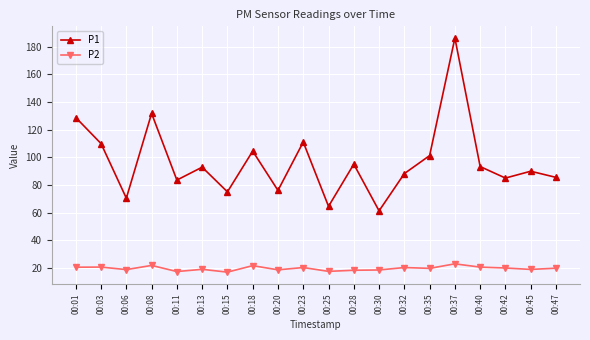

Rank the series by their average value, from lowest to highest.

P2, P1